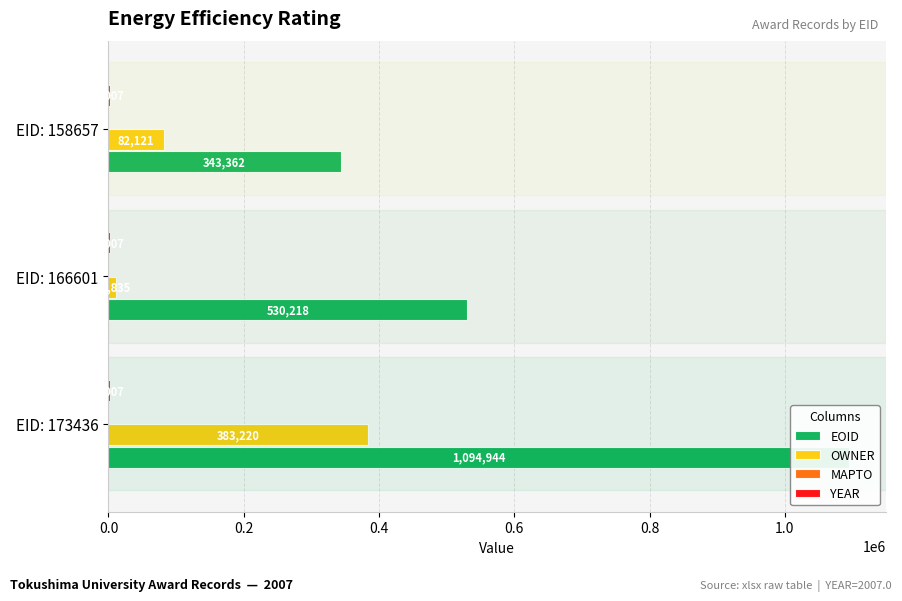

Is the value of YEAR at 0.0 greater than the value of MAPTO at 0.0?

No